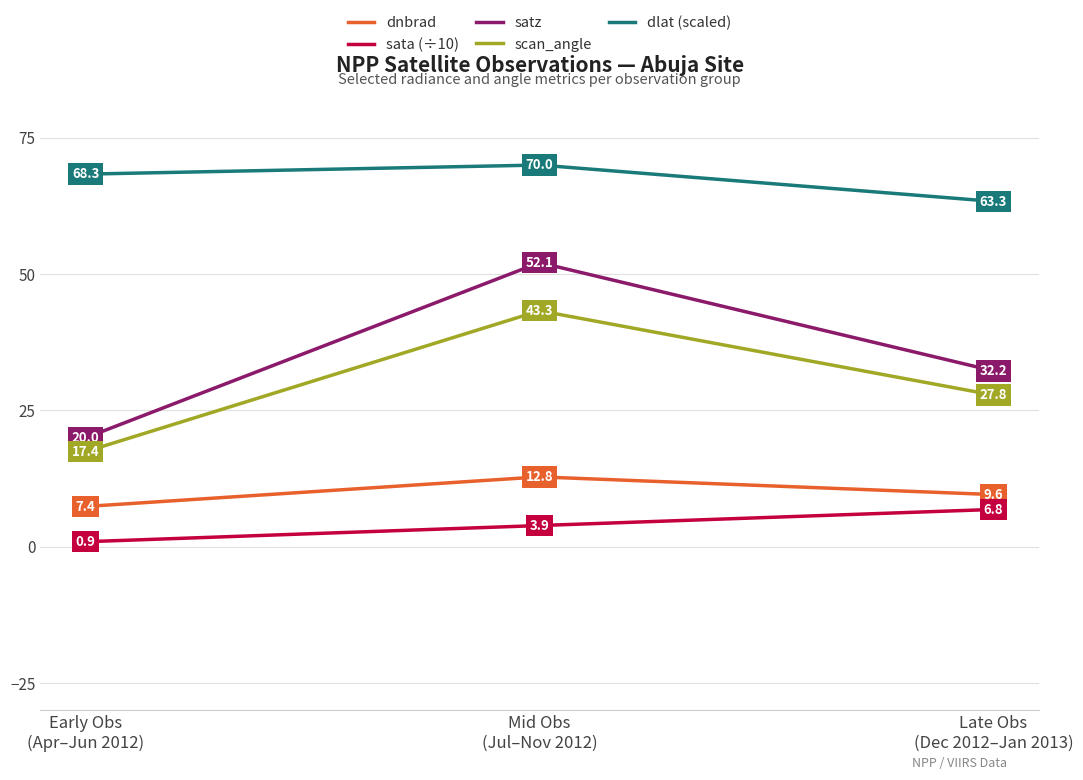

Which series has the widest spread of values?

satz